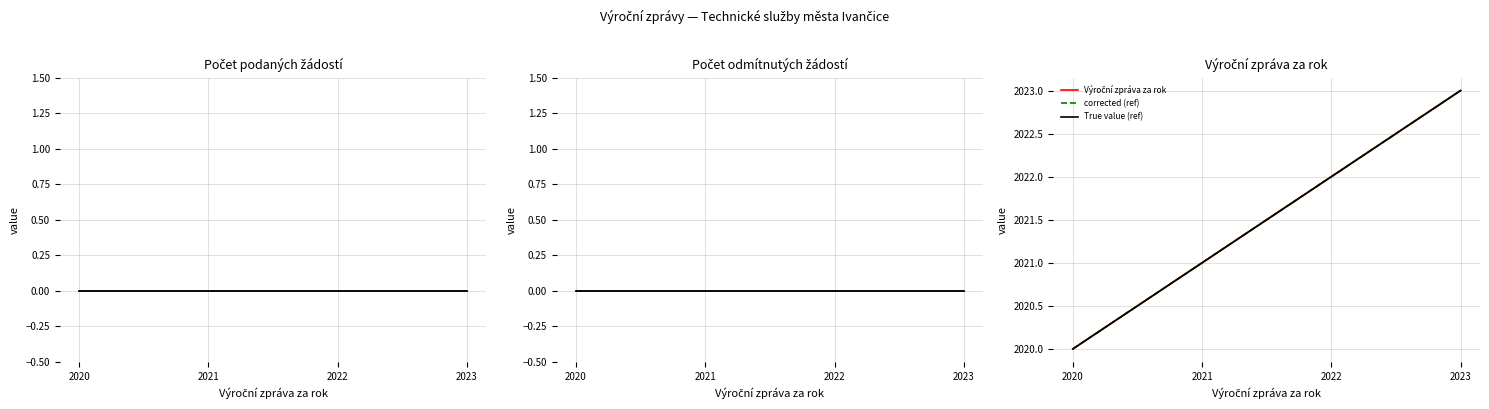

What is the value of the Výroční zpráva za rok point at the 1st from the left?

2020